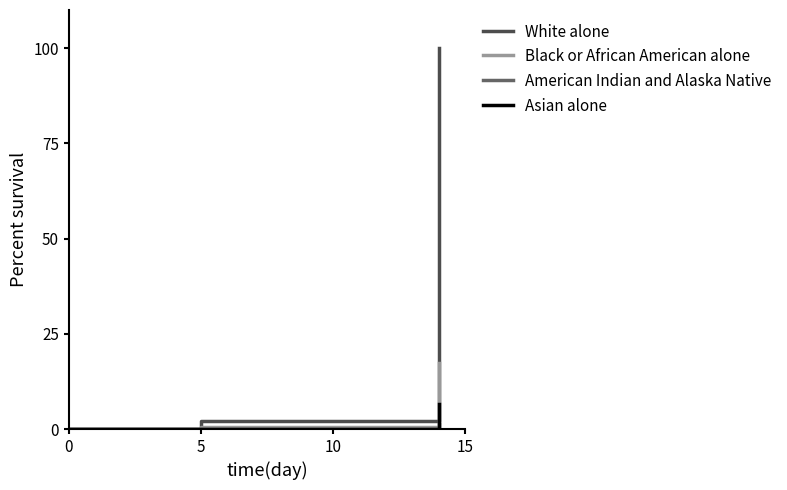

What is the greatest value displayed?

100.0